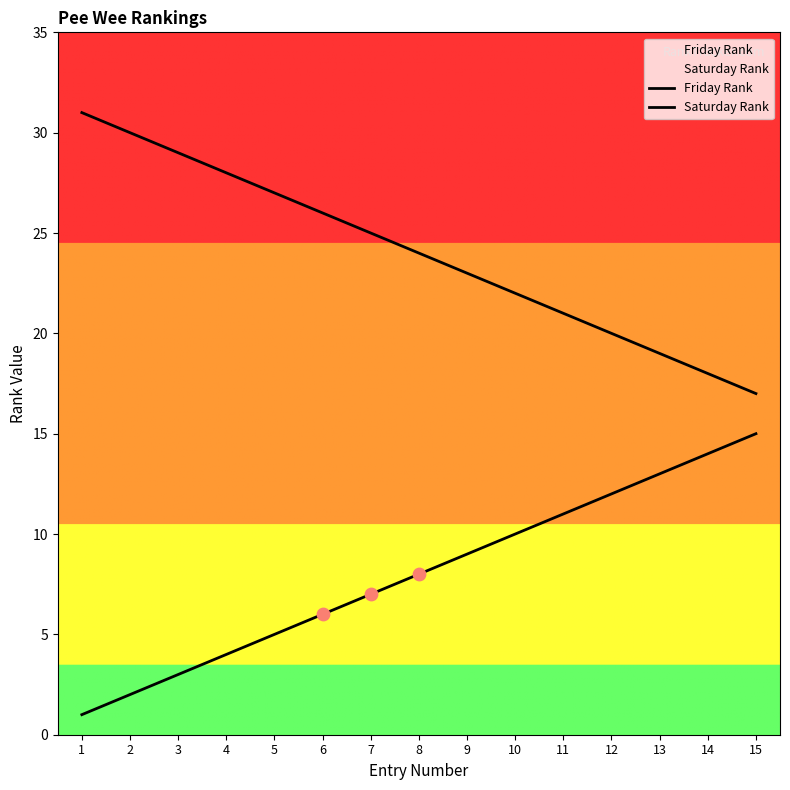

At how many categories does at least one series exceed 25?

6